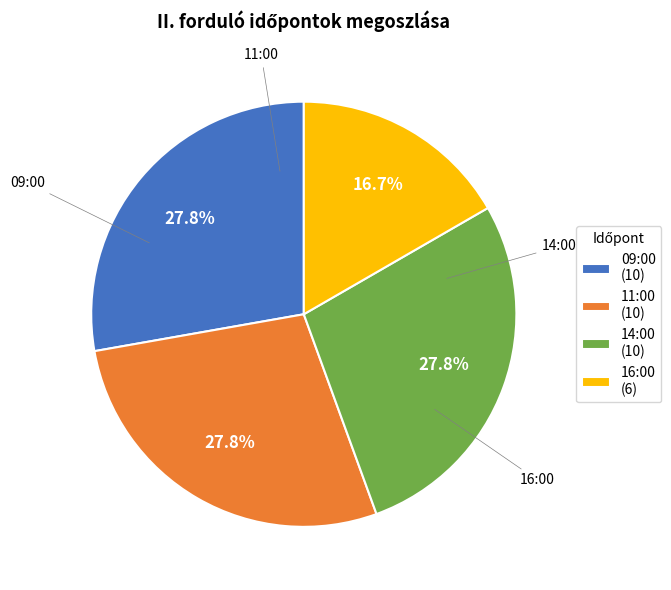

Does 14:00 account for over 50% of the chart?

No